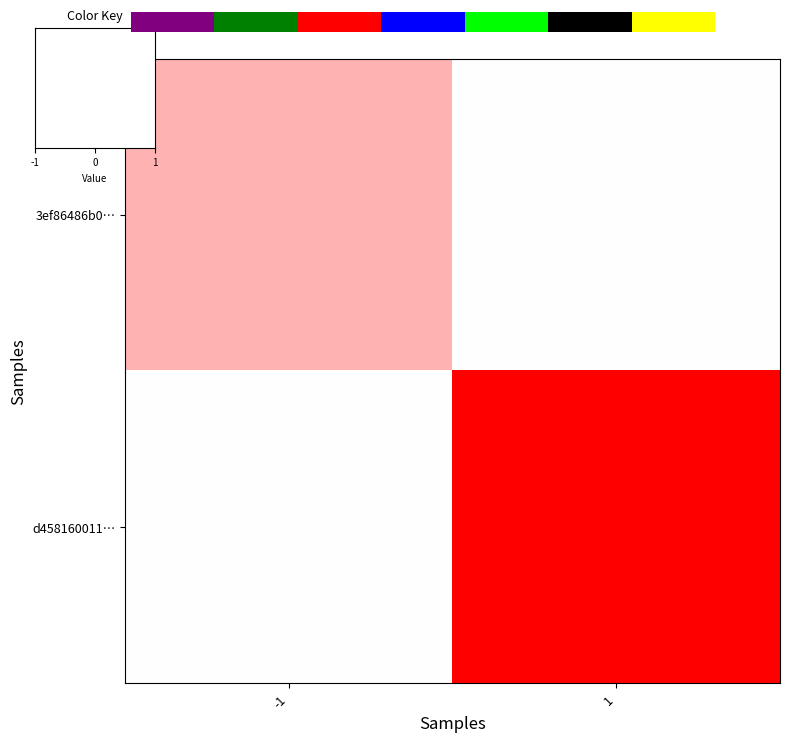

How many series are shown in this chart?

2